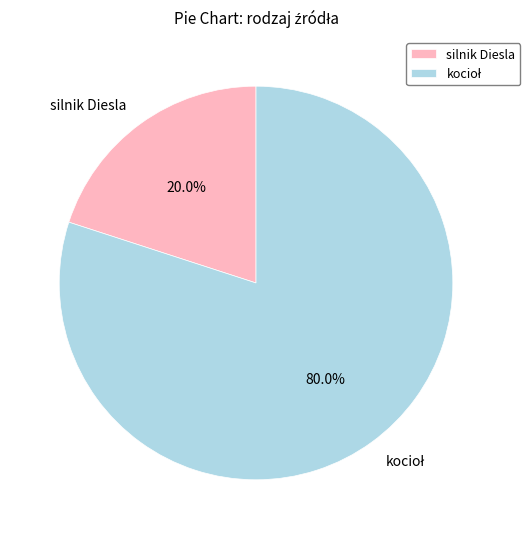

Which slice is the smallest?

silnik Diesla